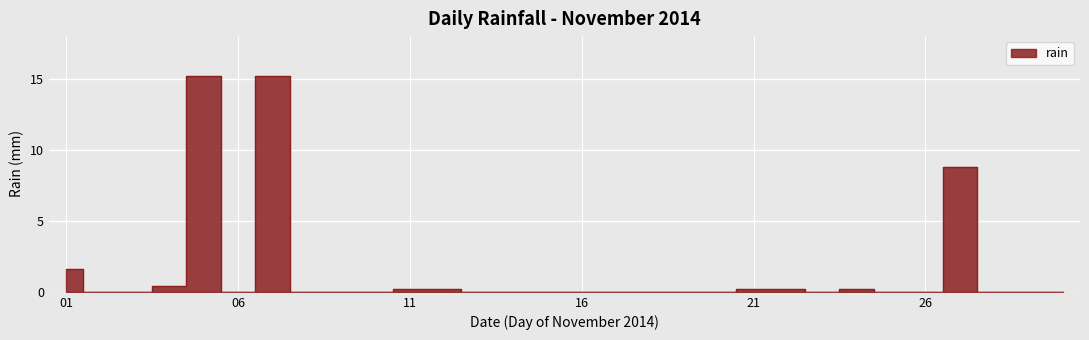

True or false: the data shows 15.2 at 2014-11-05.

True